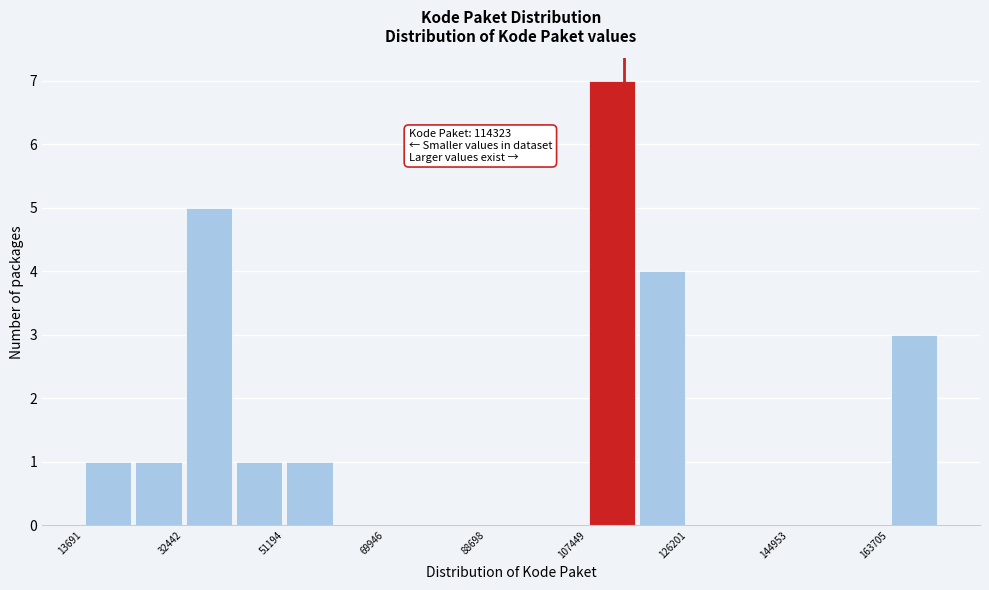

Over which range of the x-axis is the bar tallest?

108000 to 116000